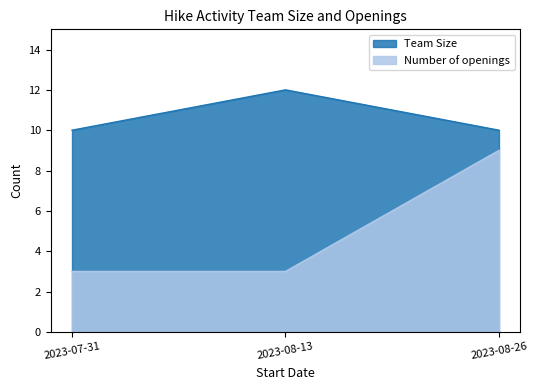

Rank the series by their average value, from lowest to highest.

Number of openings, Team Size